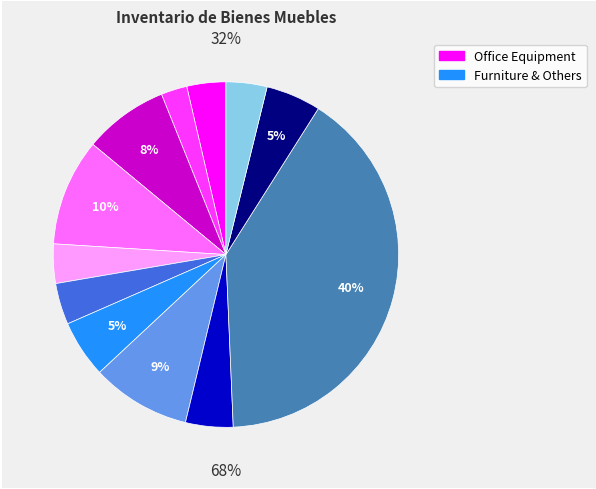

Count the number of slices in the pie.

12